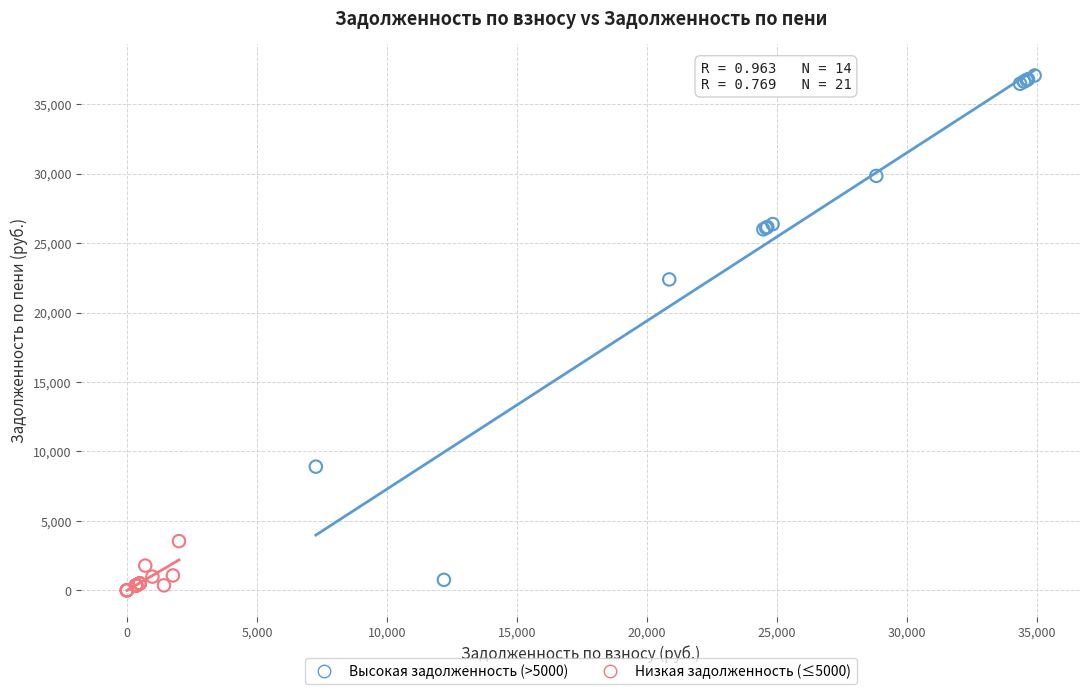

Which series reaches the maximum Y coordinate?

Высокая задолженность (>5000)